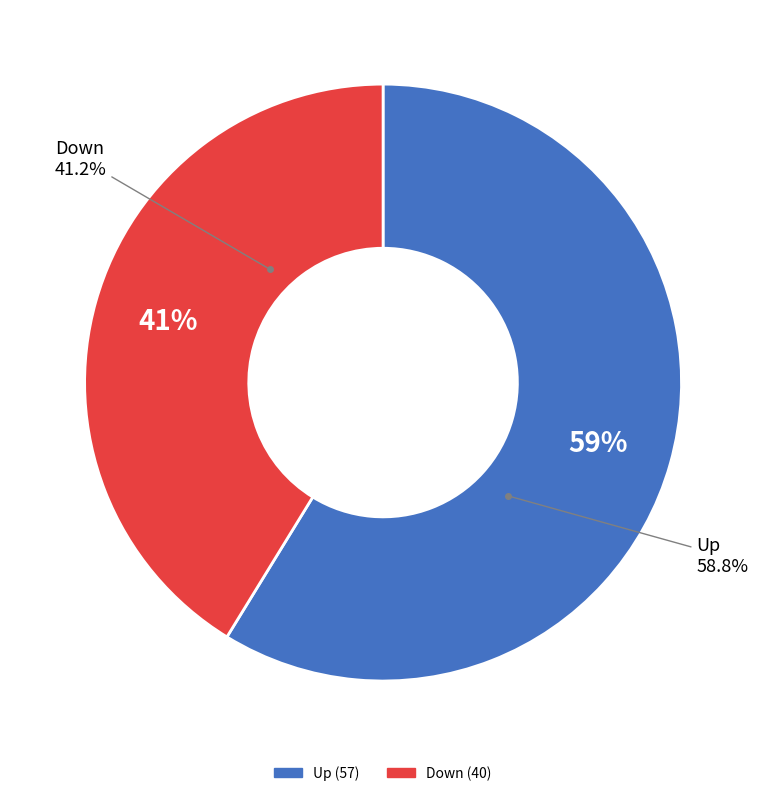

Which category has the smallest portion of the pie?

down